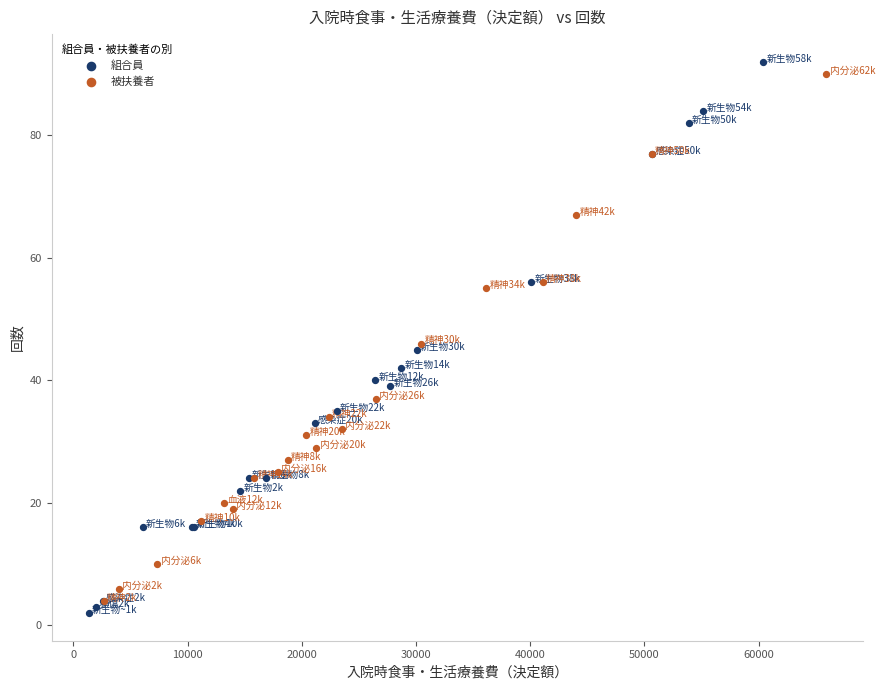

Which series has the widest spread of Y values?

組合員